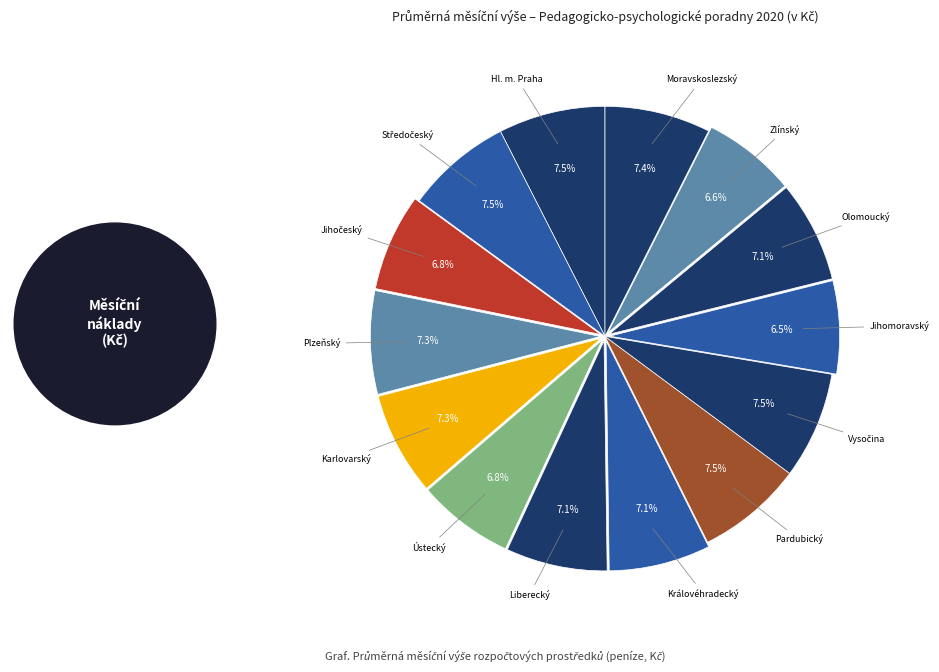

How many segments does this pie chart have?

14